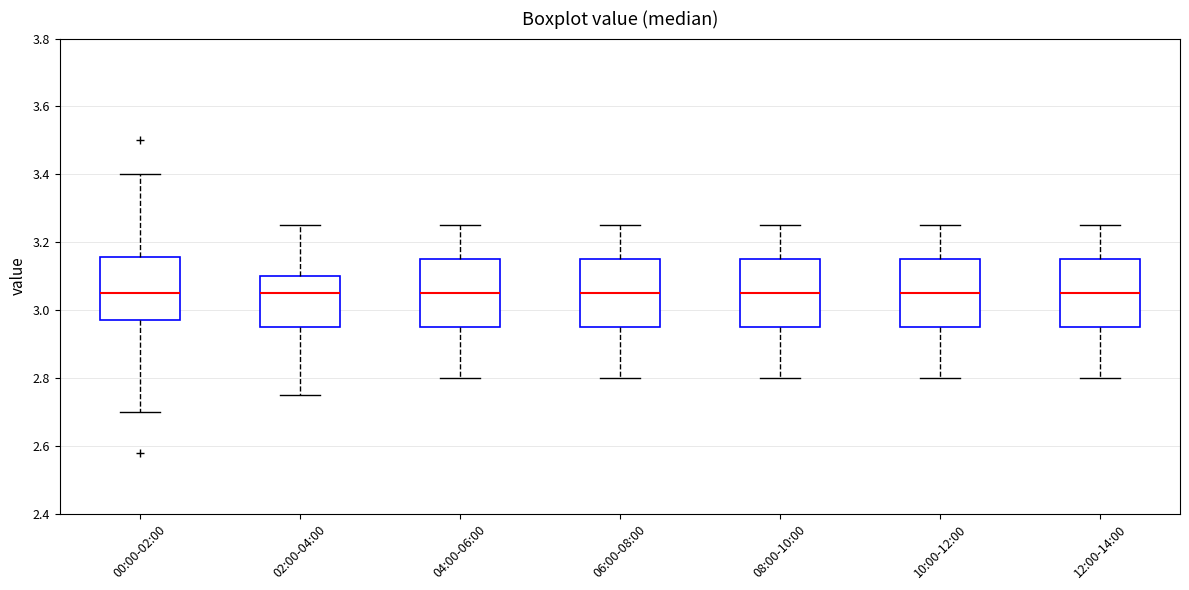

Where is the lower edge of the box for 08:00-10:00 on the y-axis? The values are not printed on the chart, so give them approximately, as read against the axis.

2.96